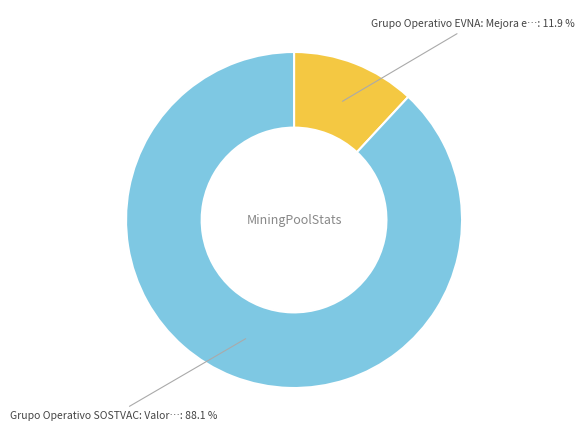

Is there any slice that represents more than half of the pie?

Yes